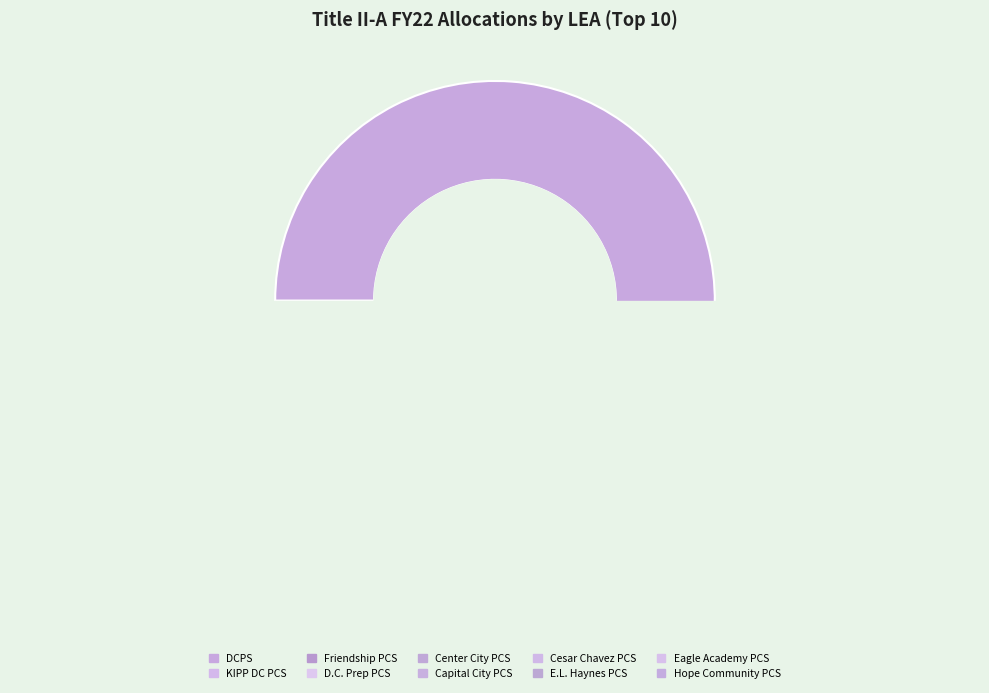

How many slices are in this pie chart?

10